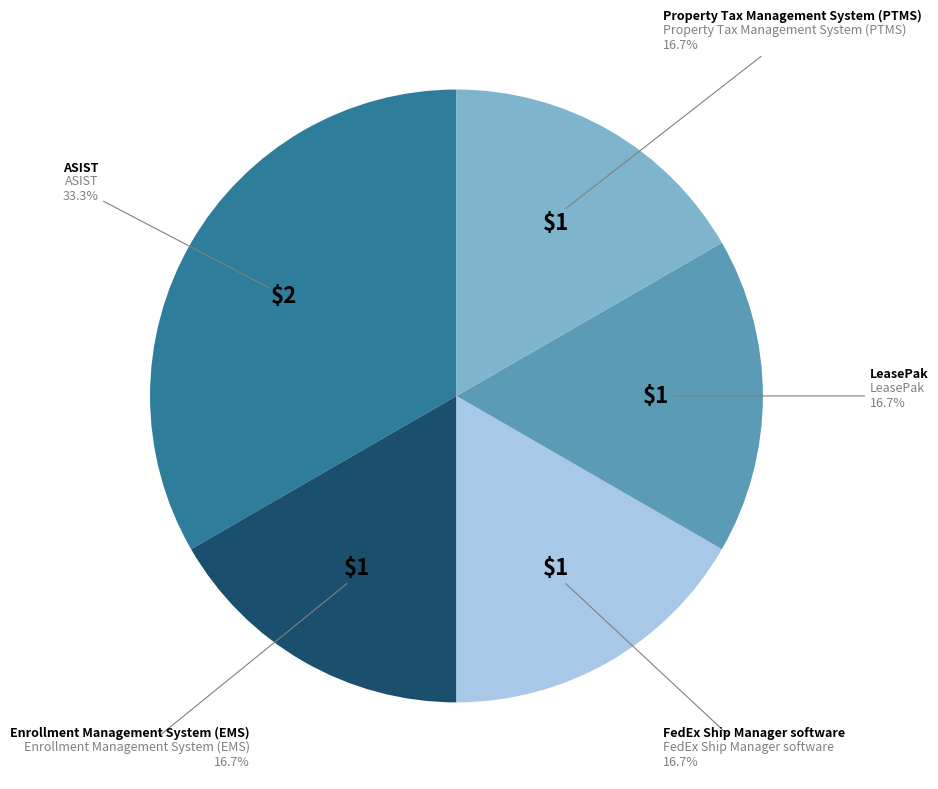

Does any single category account for the majority?

No